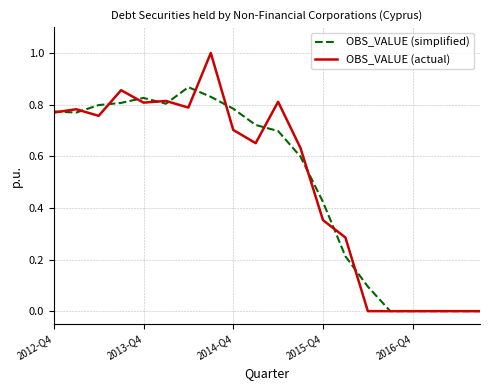

What is the greatest value displayed?

1.0